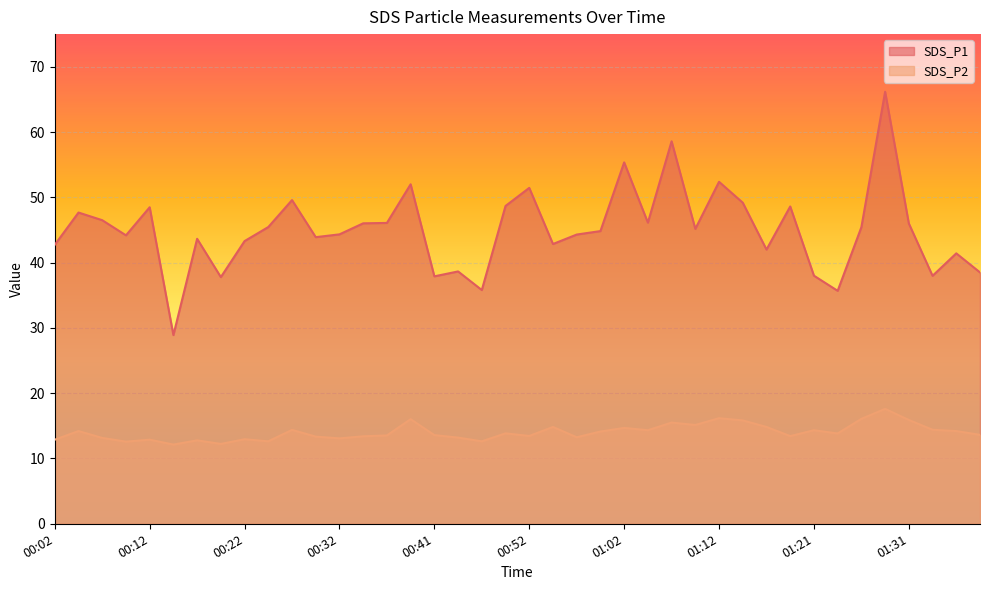

At which category is the sum across all series the highest?

01:29